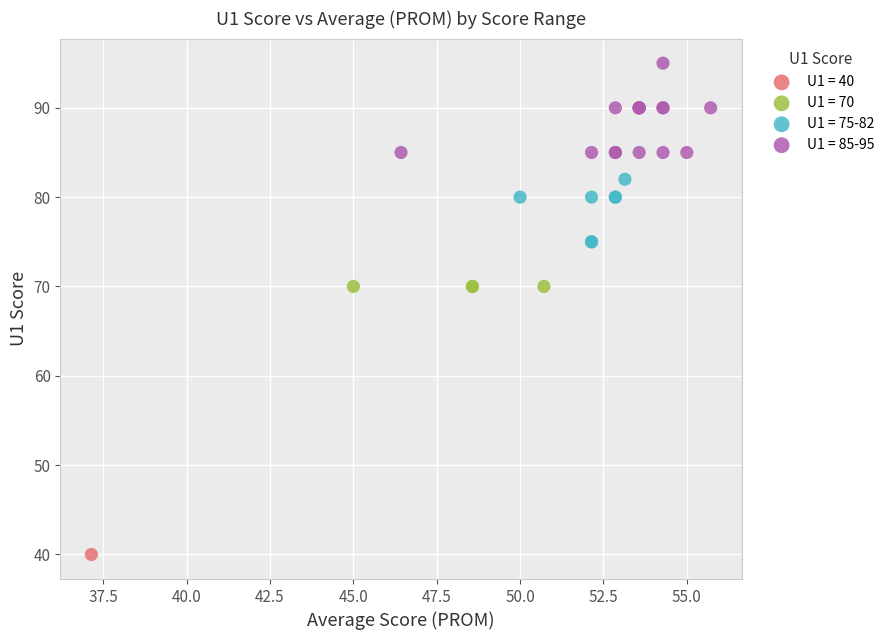

Which series contains the highest Y value?

U1 = 85-95